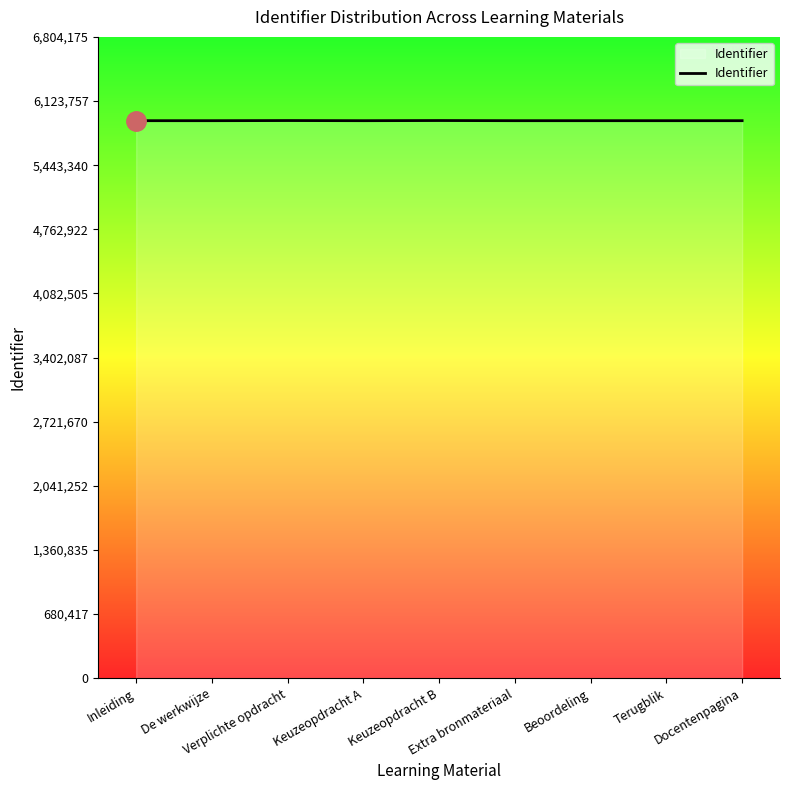

The value at Keuzeopdracht B is 1731142. True or false?

False